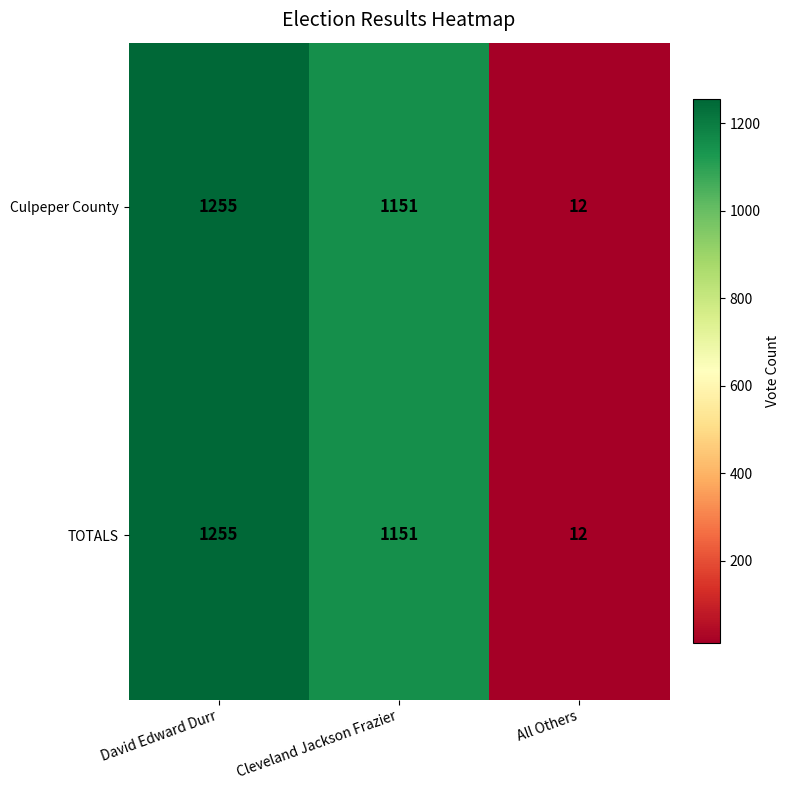

What is the difference between the maximum and minimum values in the TOTALS series?

1243